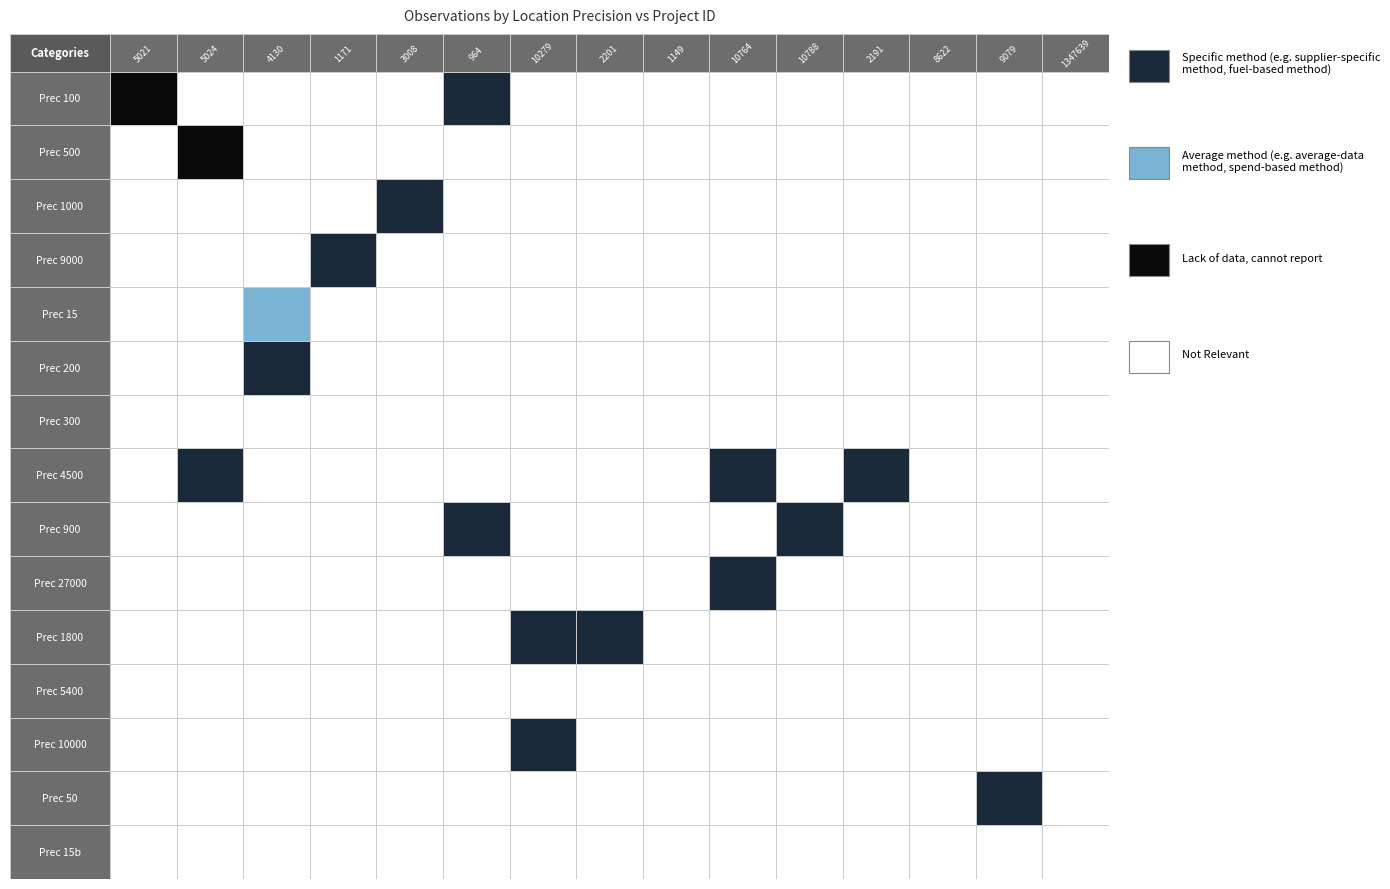

What is the sum of all 300 values?

3